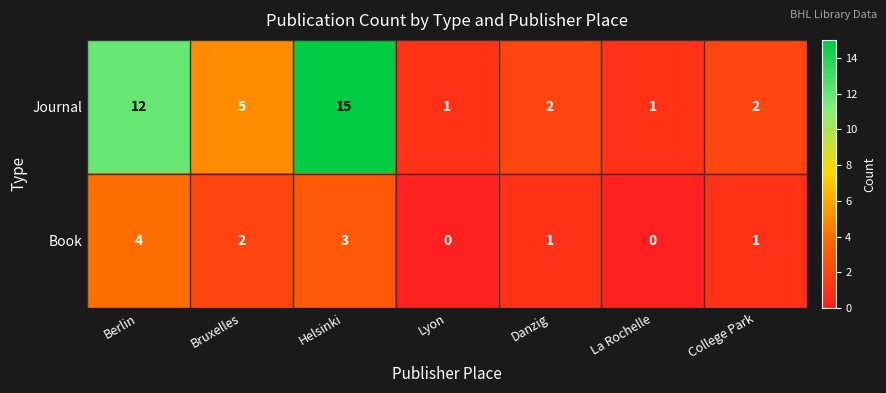

At which label does Journal first exceed 2?

Berlin